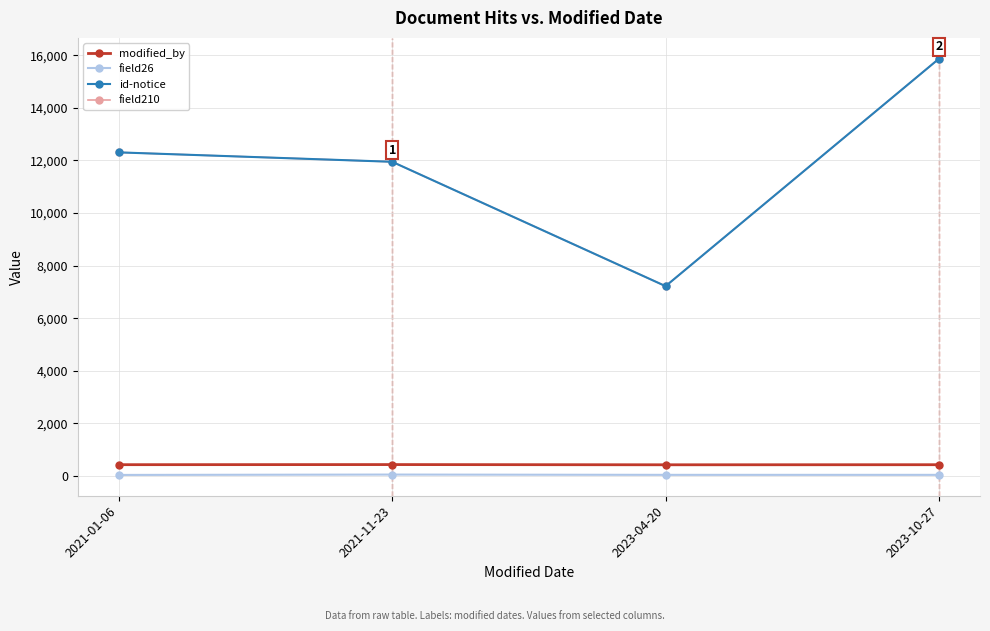

Is this an area chart (filled region under the line)?

No